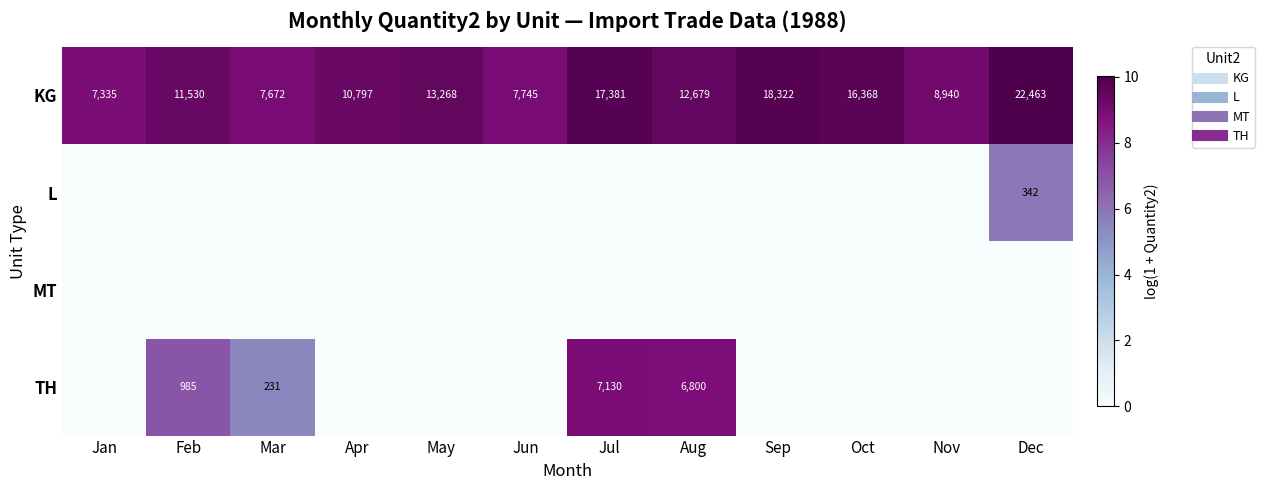

What is the total value across all series at Mar?

14.4